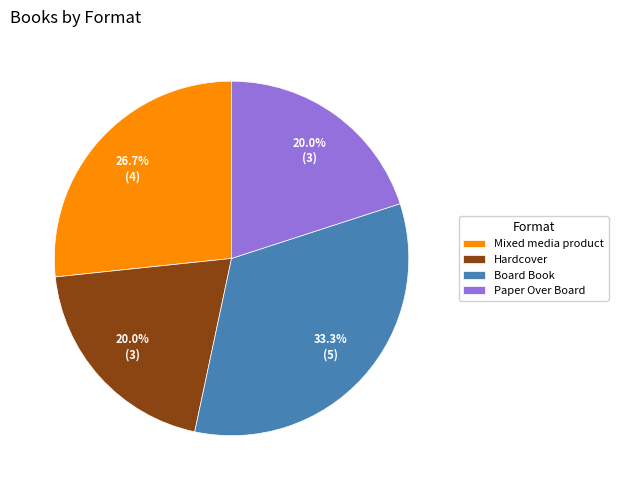

How many segments does this pie chart have?

4